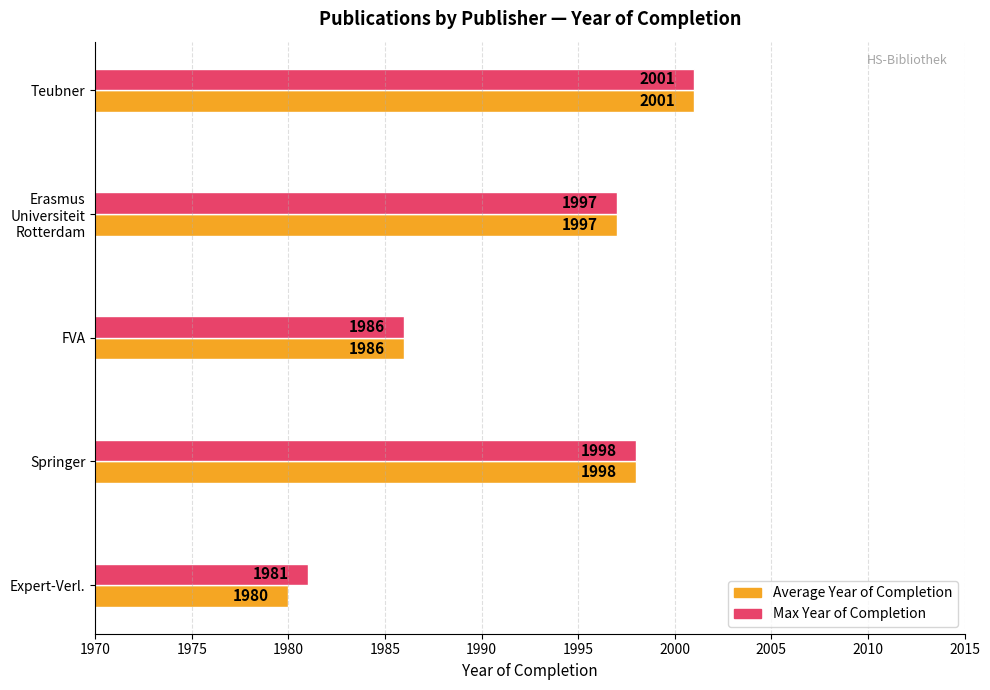

True or false: Max Year of Completion has a value of 3509 at Expert-Verl..

False